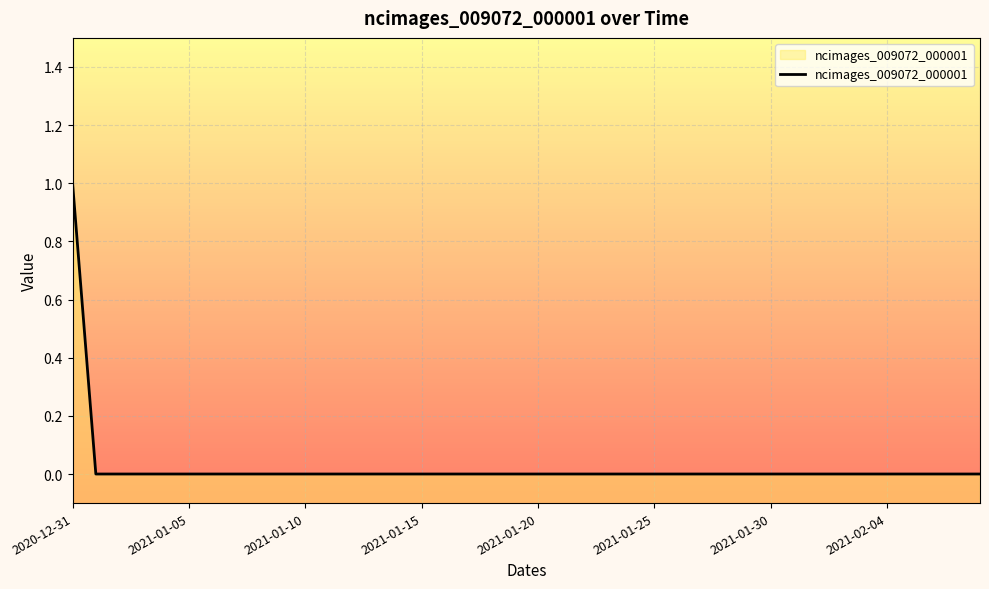

At which category does the chart reach its peak across all series?

2020-12-31